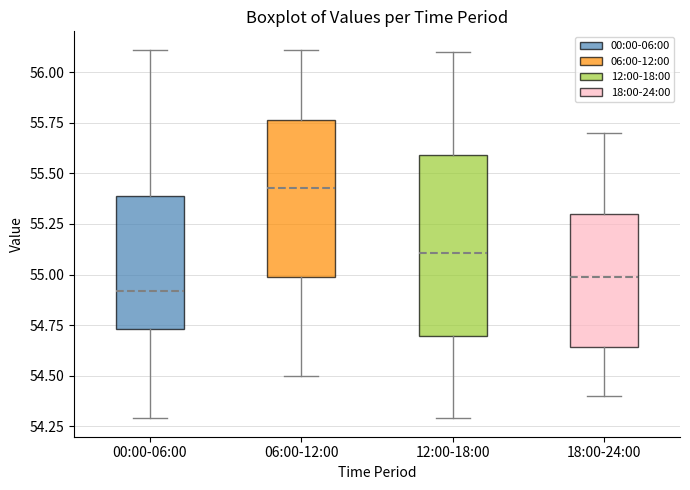

Reading left to right, read every box against the y-axis: the position of its median line, the range the box covers, and the ends of its whiskers. The values are not printed on the chart, so give them approximately, as read against the axis.

00:00-06:00: median 54.90, box 54.75 to 55.40, whiskers 54.30 to 56.10
06:00-12:00: median 55.45, box 55.00 to 55.75, whiskers 54.50 to 56.10
12:00-18:00: median 55.10, box 54.70 to 55.60, whiskers 54.30 to 56.10
18:00-24:00: median 55.00, box 54.65 to 55.30, whiskers 54.40 to 55.70